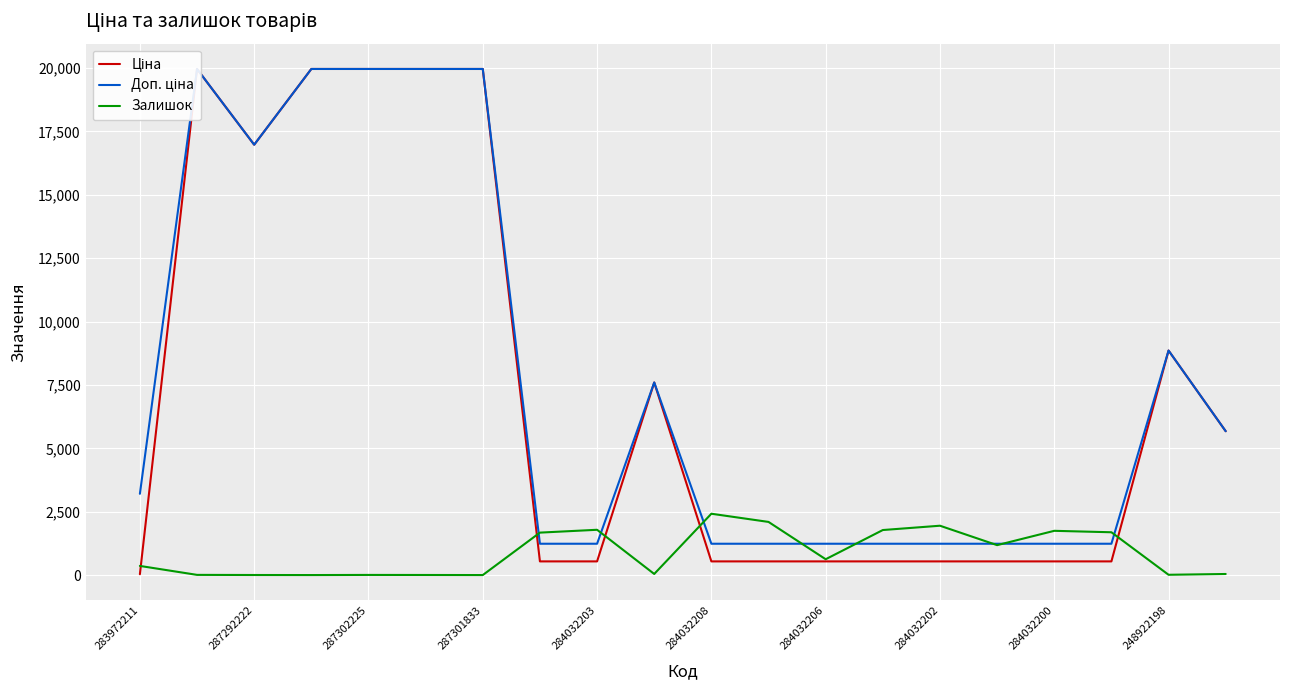

True or false: Залишок has a value of 42.0 at 19.

True